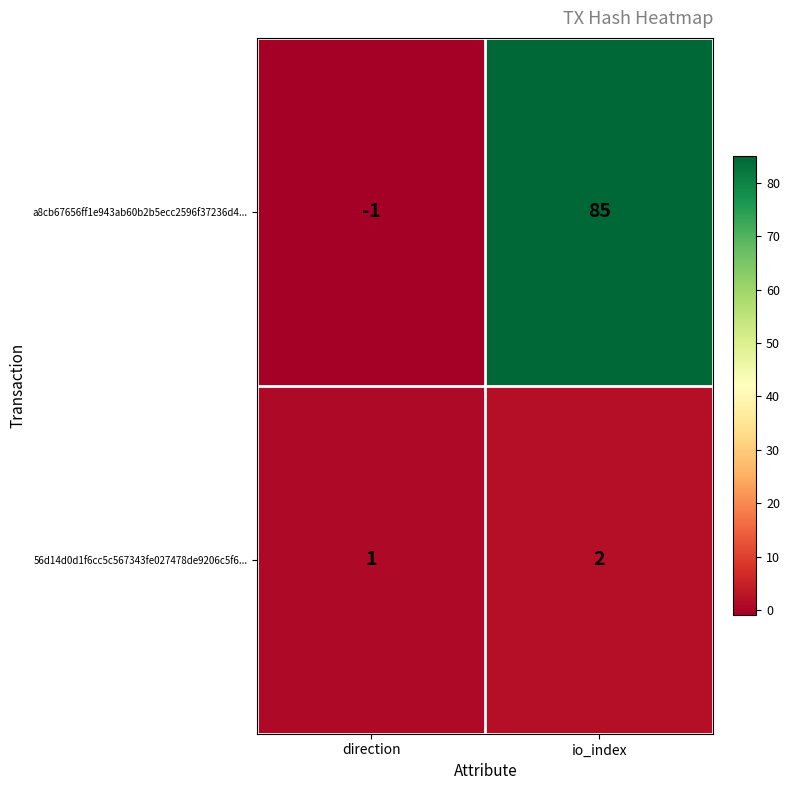

Rank the series by their maximum value, from lowest to highest.

56d14d0d1f6cc5c567343fe027478de9206c5f6..., a8cb67656ff1e943ab60b2b5ecc2596f37236d4...